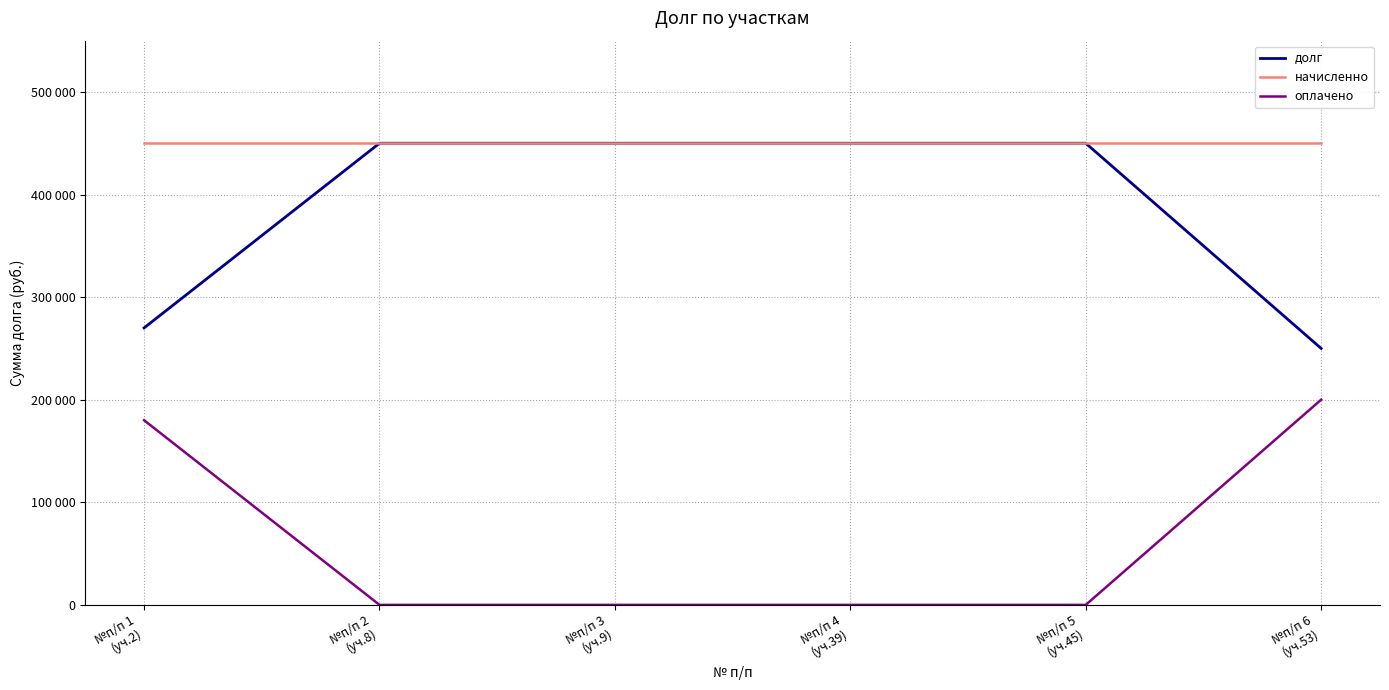

List the series in order of their overall mean, lowest first.

оплачено, долг, начисленно